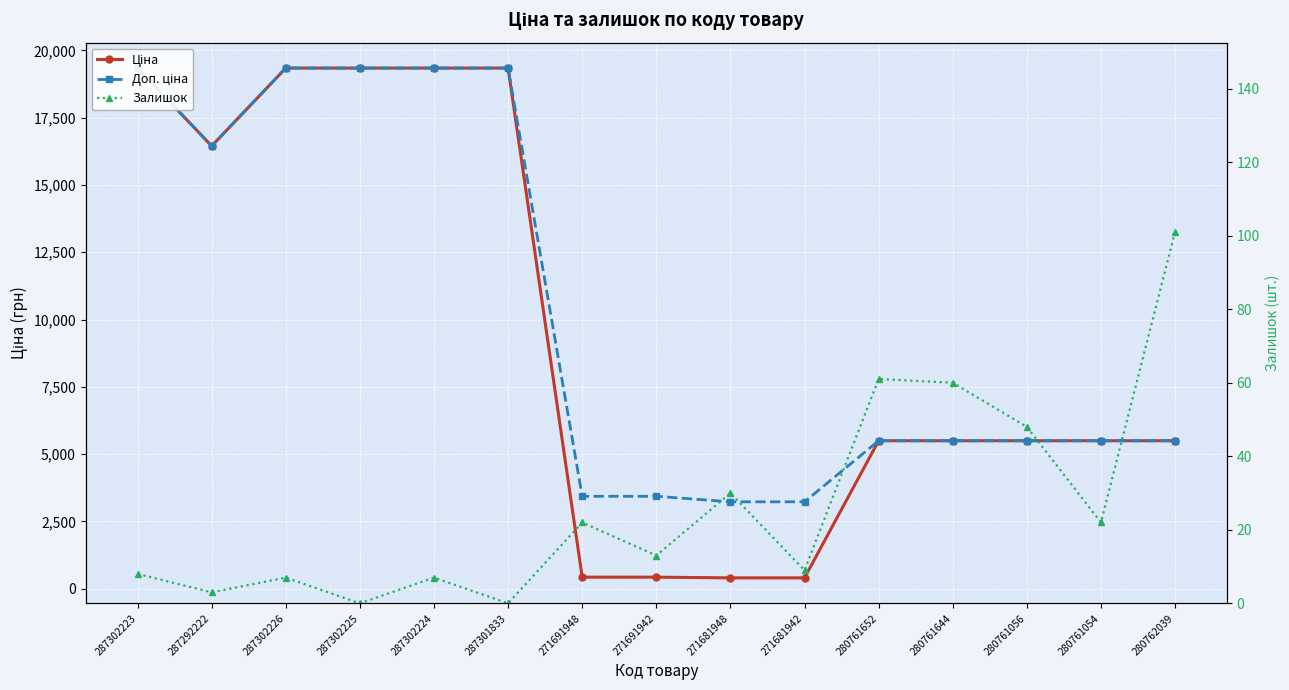

True or false: Доп. ціна has more than 0 interior local peaks.

False